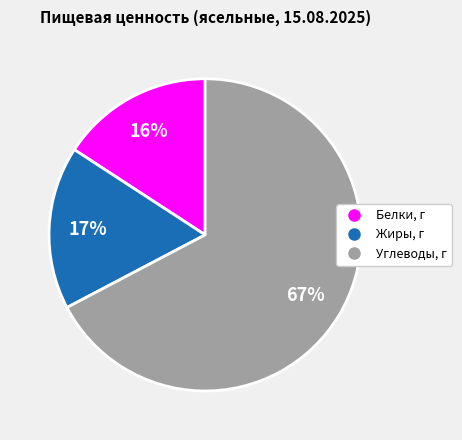

How many slices are in this pie chart?

3